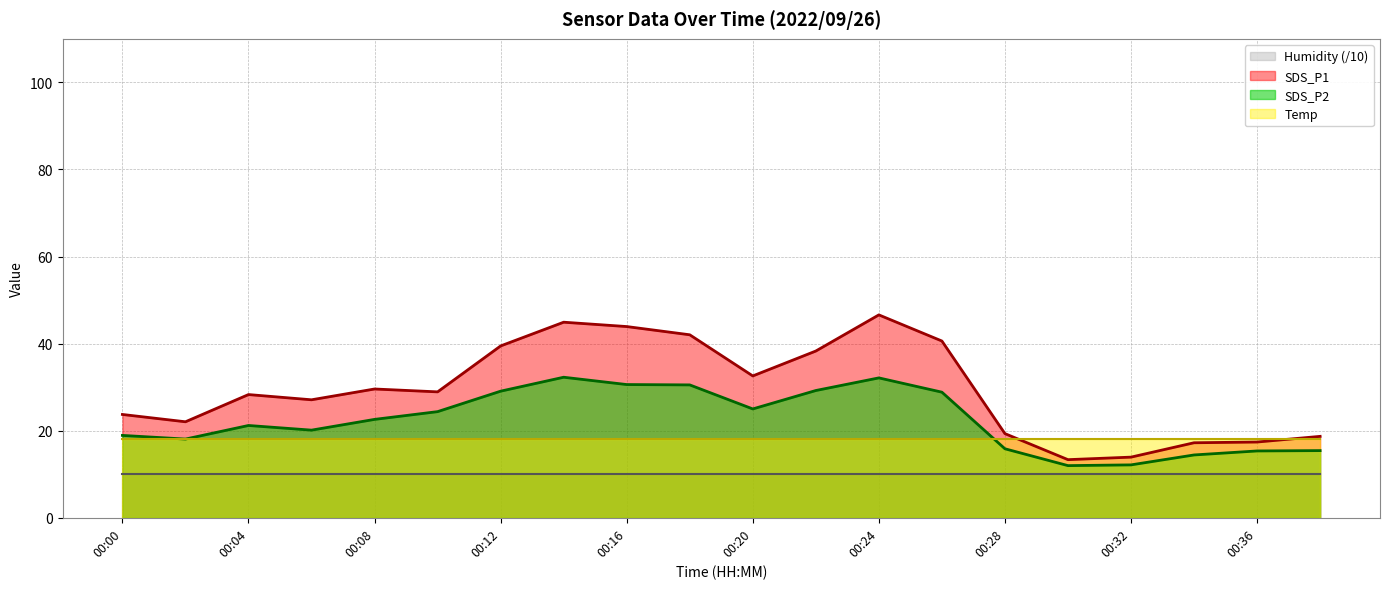

List the series in order of their peak value, lowest first.

Humidity (/10), Temp, SDS_P2, SDS_P1